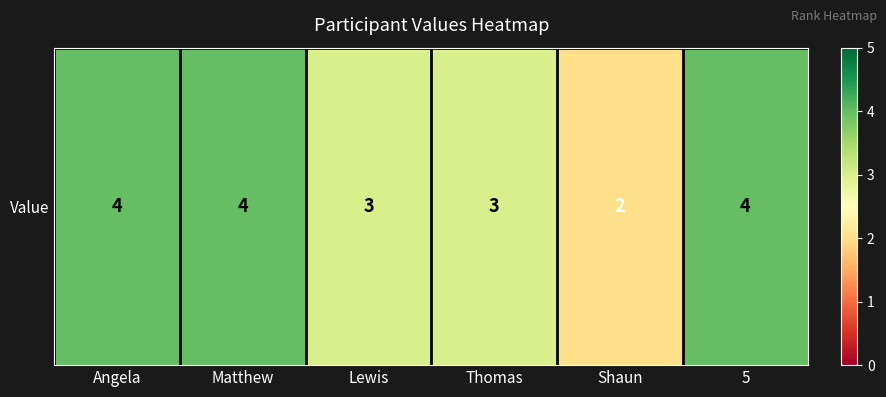

What is the maximum value shown in the chart?

4